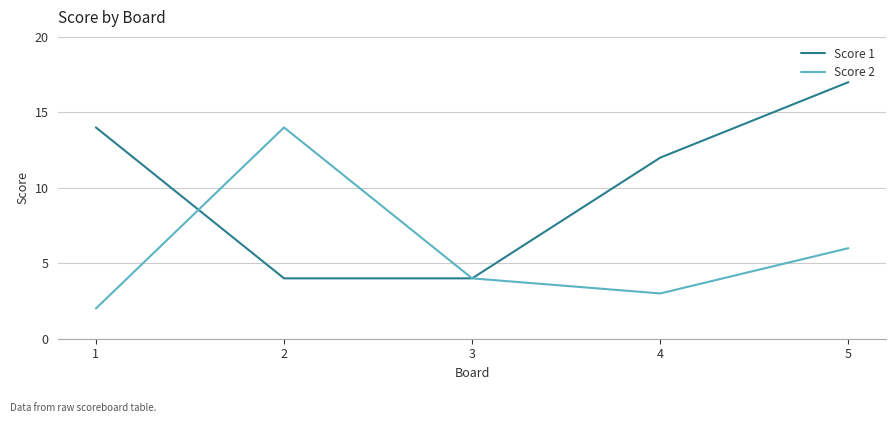

How many values in the Score 1 series are below 12?

2